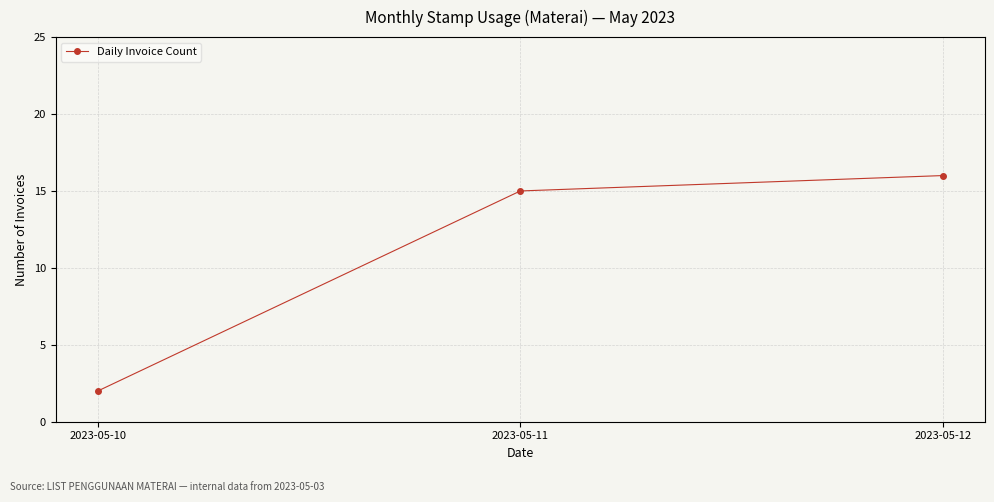

Count the number of data series in this chart.

1